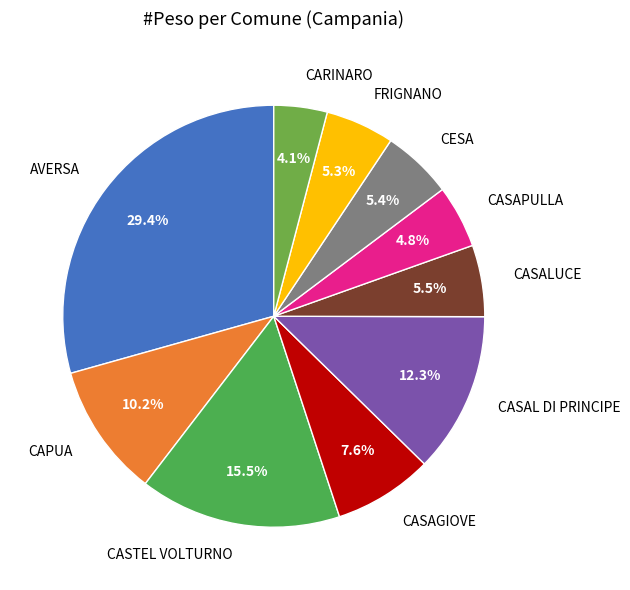

Which slice is the smallest?

CARINARO